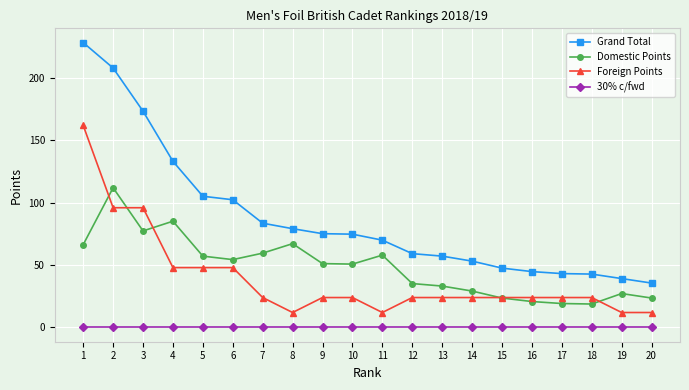

True or false: Domestic Points has more than 0 points higher than both neighbors.

True